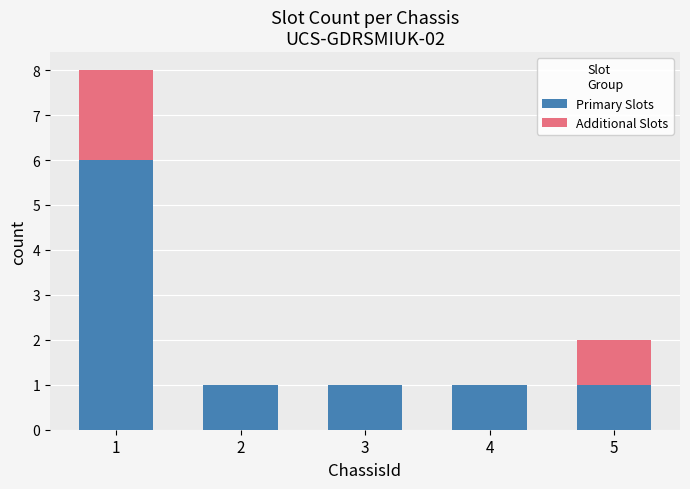

True or false: Primary Slots has a value of 8 at 1.

False